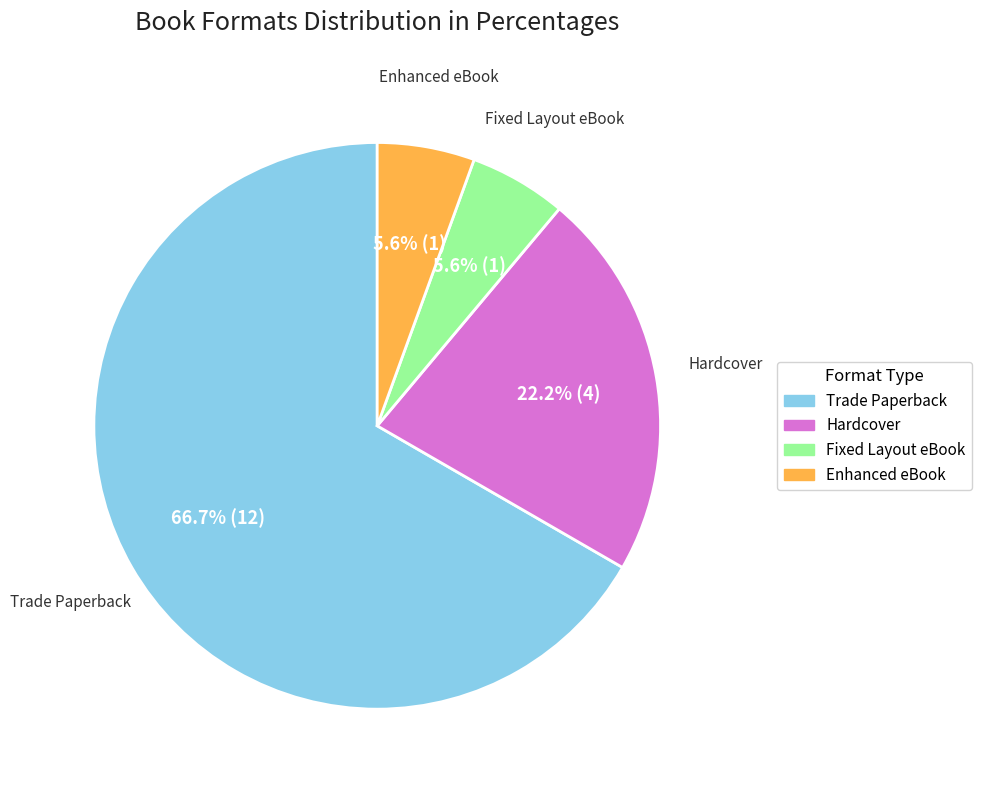

To the nearest percent, what is the combined percentage of Fixed Layout eBook and Trade Paperback?

72%